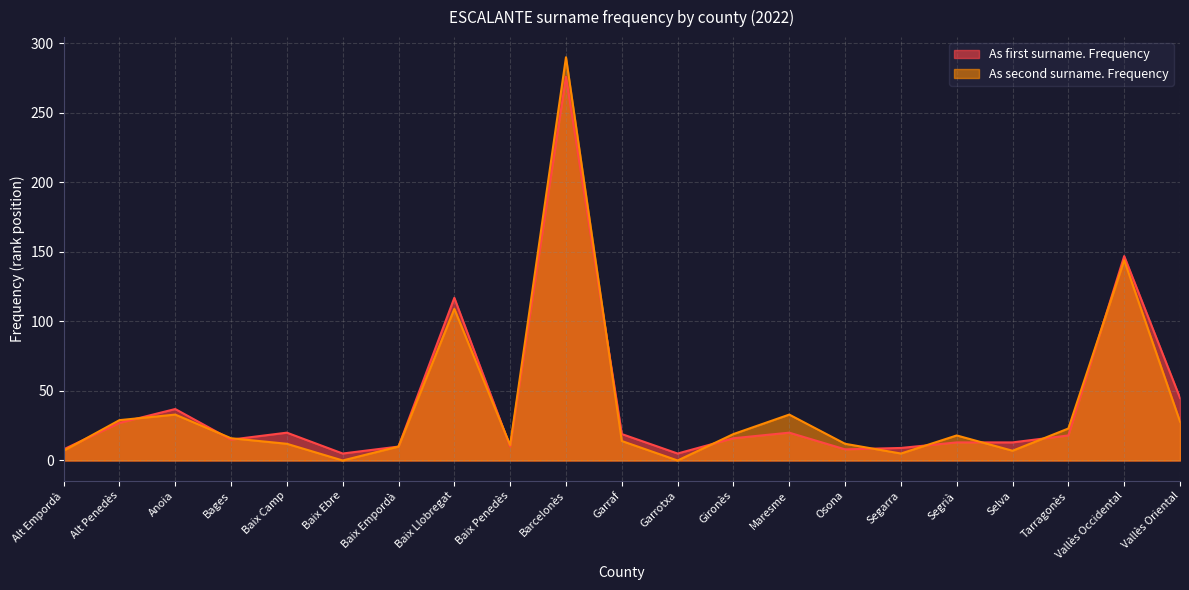

Reading left to right, transcribe all the data shown in this chart.

As first surname. Frequency: Alt Empordà=8	Alt Penedès=27	Anoia=37	Bages=15	Baix Camp=20	Baix Ebre=5	Baix Empordà=10	Baix Llobregat=117	Baix Penedès=10	Barcelonès=276	Garraf=19	Garrotxa=5	Gironès=16	Maresme=20	Osona=8	Segarra=9	Segrià=13	Selva=13	Tarragonès=18	Vallès Occidental=147	Vallès Oriental=45
As second surname. Frequency: Alt Empordà=7	Alt Penedès=29	Anoia=33	Bages=16	Baix Camp=12	Baix Ebre=0	Baix Empordà=10	Baix Llobregat=109	Baix Penedès=11	Barcelonès=290	Garraf=14	Garrotxa=0	Gironès=19	Maresme=33	Osona=12	Segarra=5	Segrià=18	Selva=7	Tarragonès=23	Vallès Occidental=144	Vallès Oriental=28